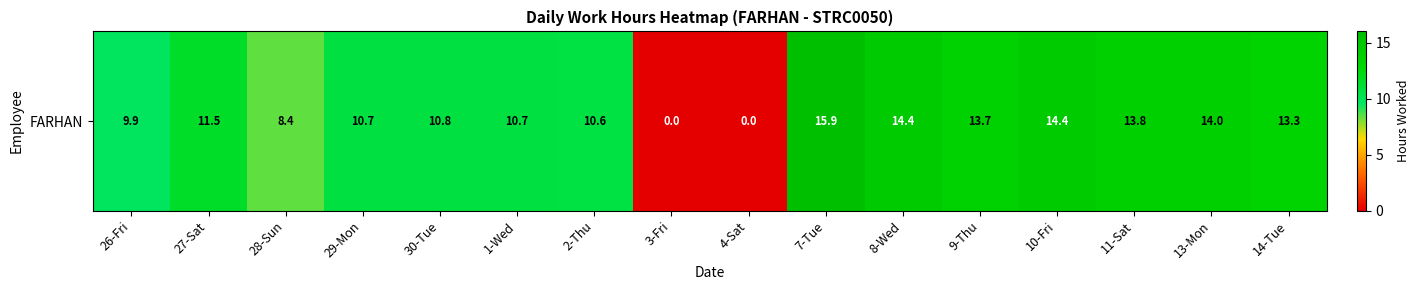

List the labels in order of value, smallest first.

3-Fri, 4-Sat, 28-Sun, 26-Fri, 2-Thu, 29-Mon, 1-Wed, 30-Tue, 27-Sat, 14-Tue, 9-Thu, 11-Sat, 13-Mon, 8-Wed, 10-Fri, 7-Tue